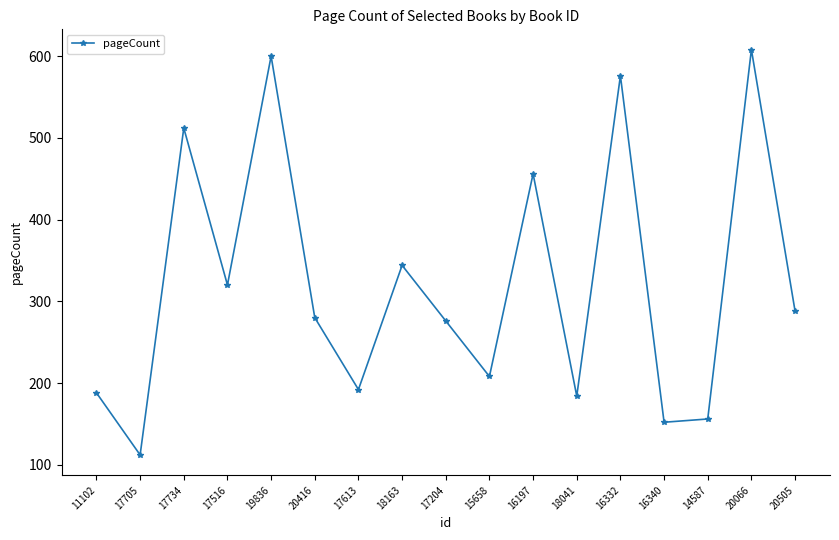

What is the value of the 7th point from the left?

192